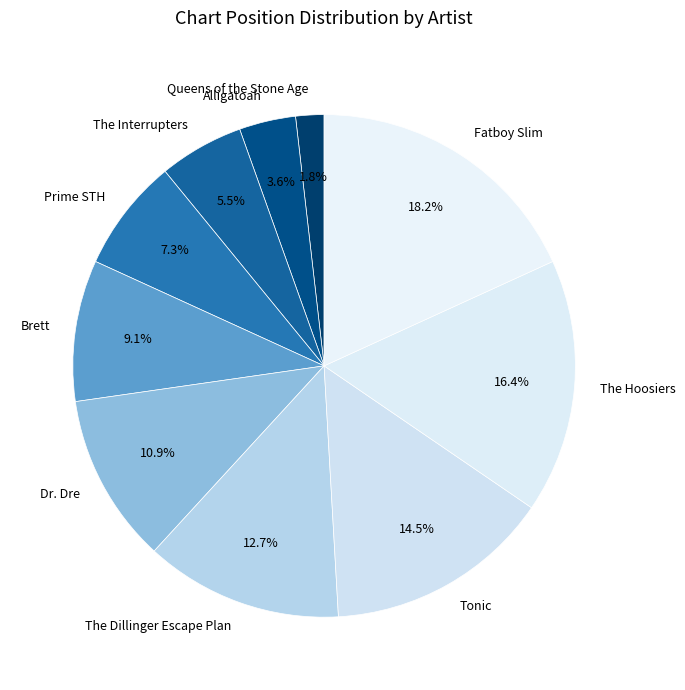

Is it true that Brett is 15% of the pie?

False